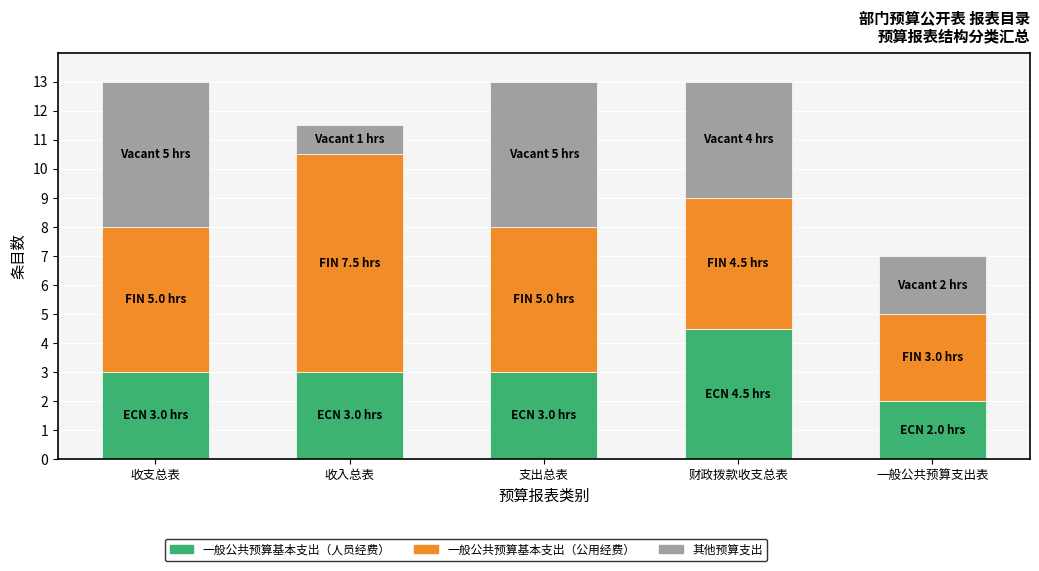

The 一般公共预算基本支出（人员经费） series shows 2.0 at 一般公共预算支出表. True or false?

True